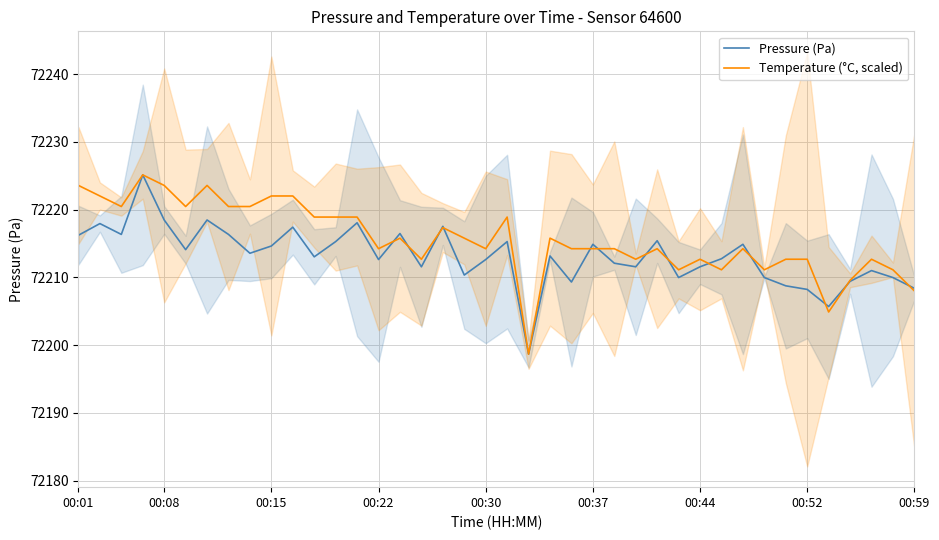

True or false: Pressure (Pa) has a value of 21914.9 at 00:37.

False